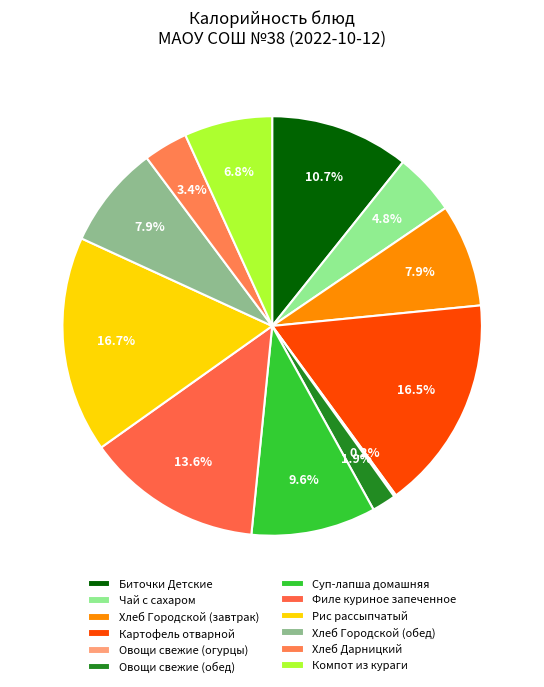

What is the largest slice in the pie chart?

Рис рассыпчатый